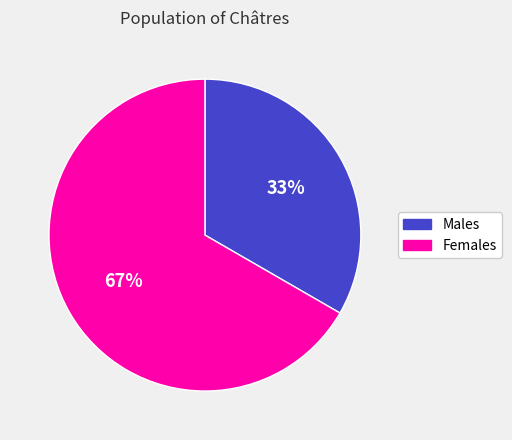

To the nearest percent, what is the average slice percentage?

50%